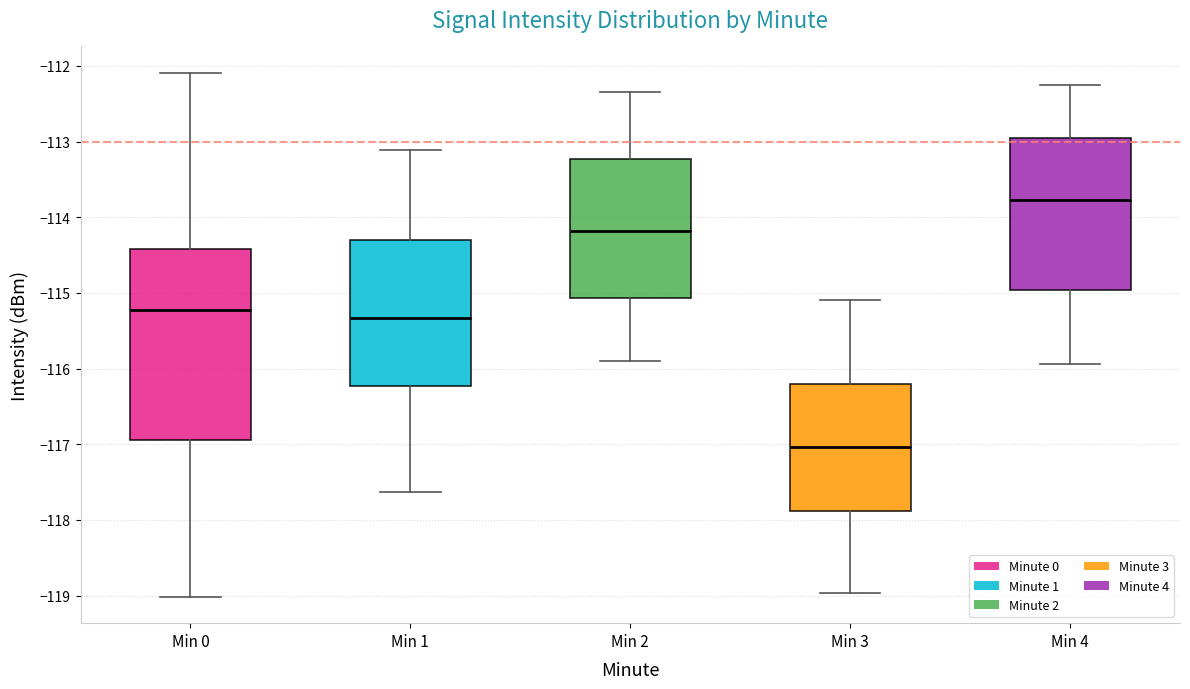

Where does the upper whisker of the box for Min 3 end on the y-axis? The values are not printed on the chart, so give them approximately, as read against the axis.

-115.1